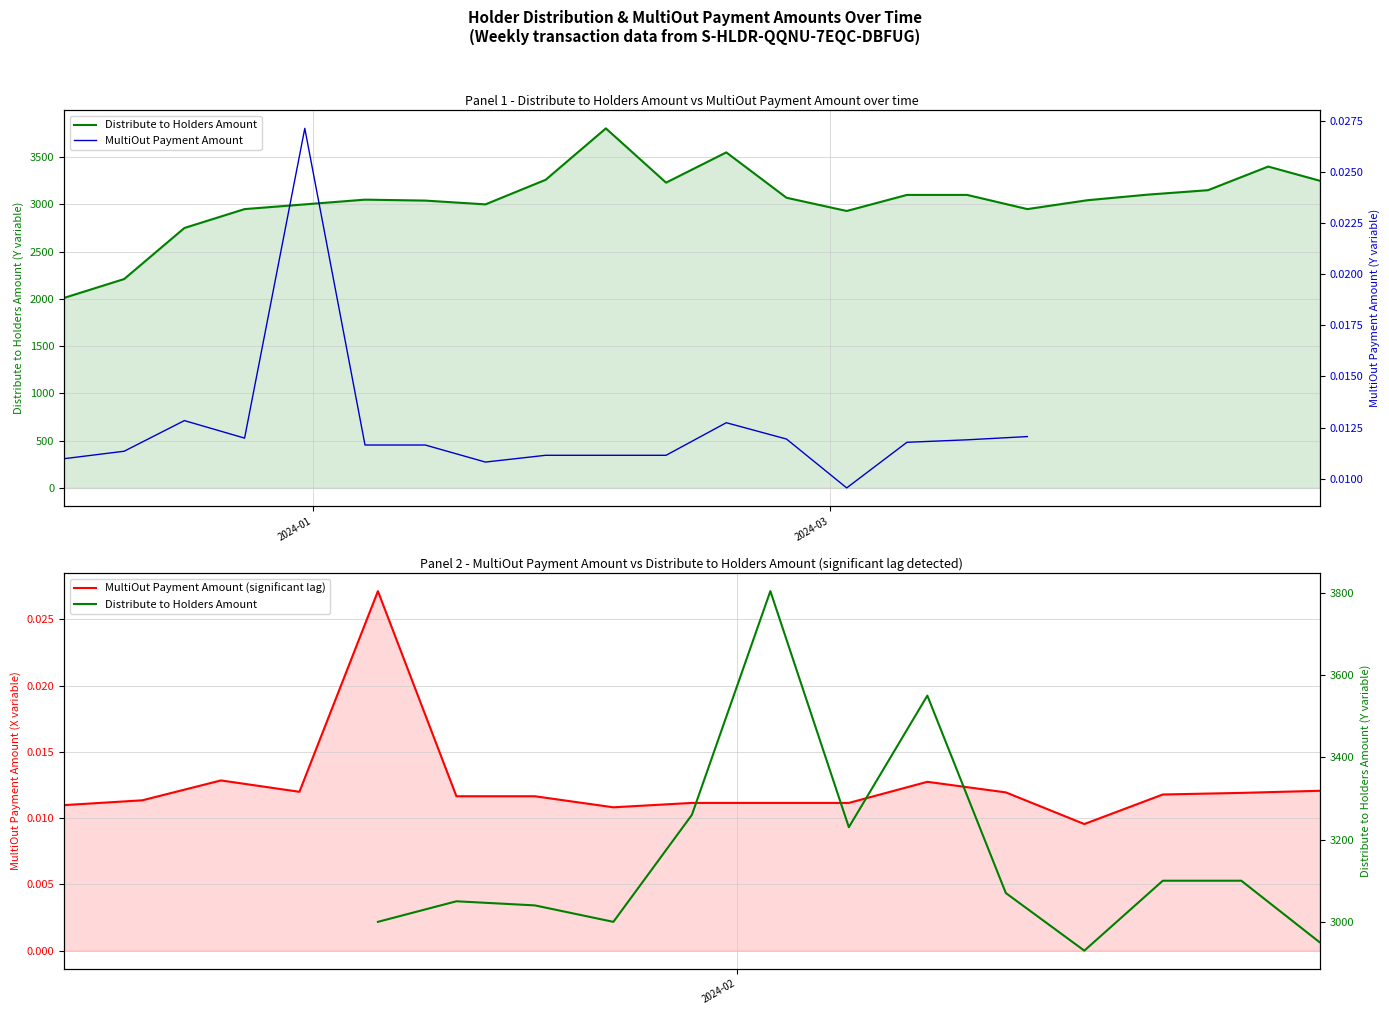

True or false: MultiOut Payment Amount has a value of 0.0 at 2.

False